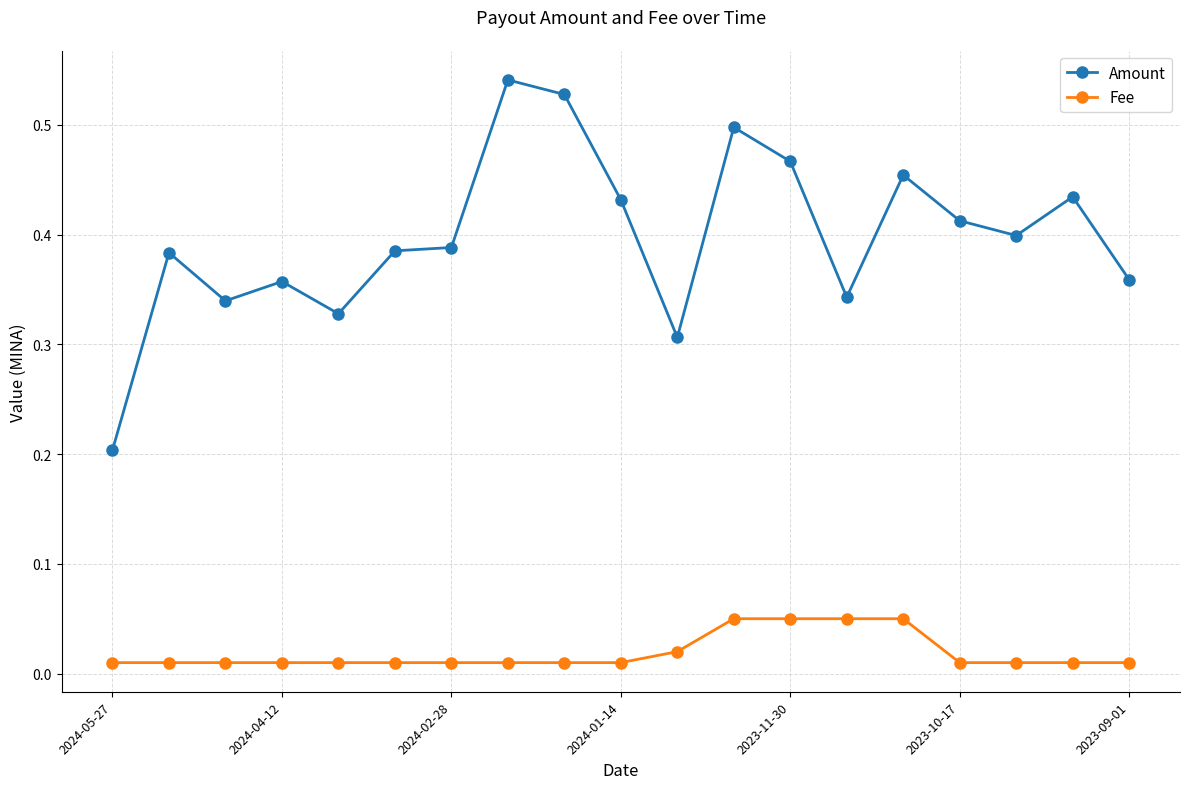

What is the sum of all Amount values?

7.6